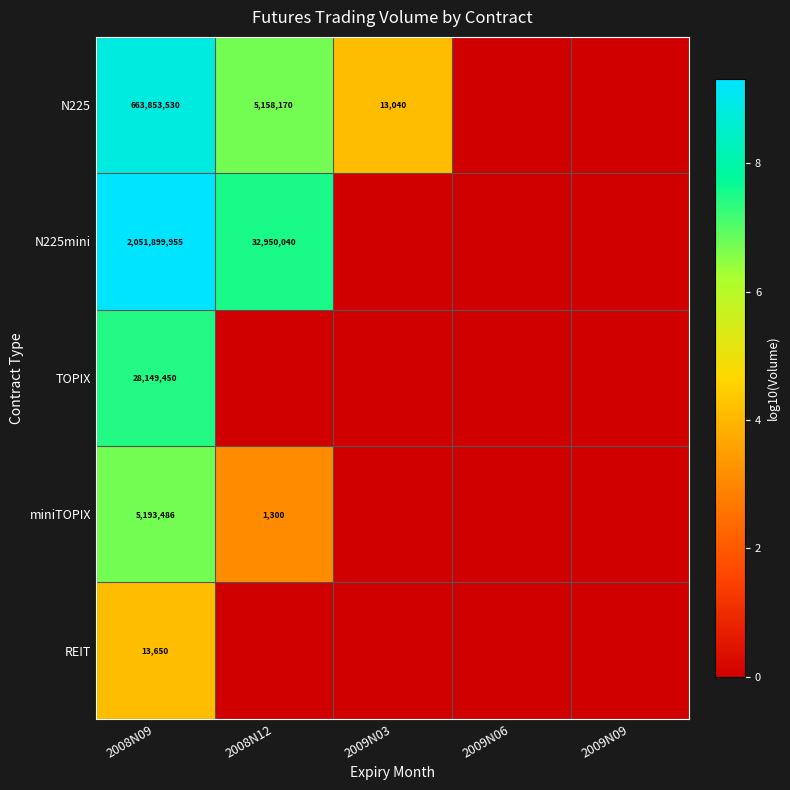

What is the total value across all series at 2008N09?

2749110071